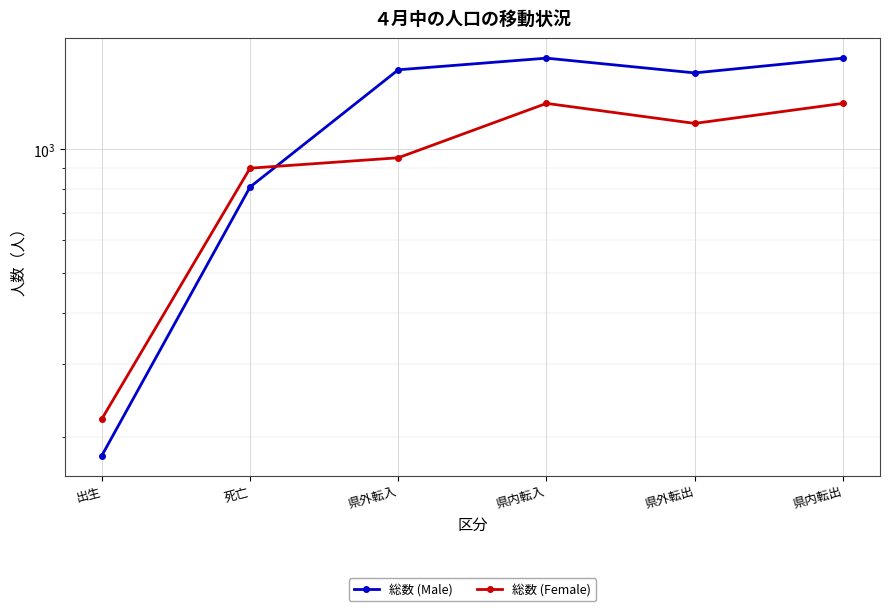

How many lines are shown in the chart?

2